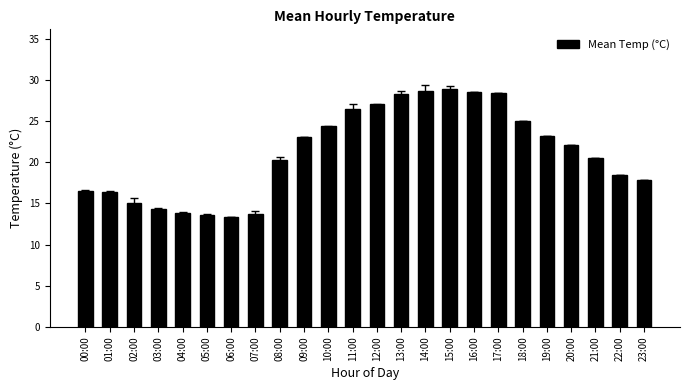

Count the number of data series in this chart.

1